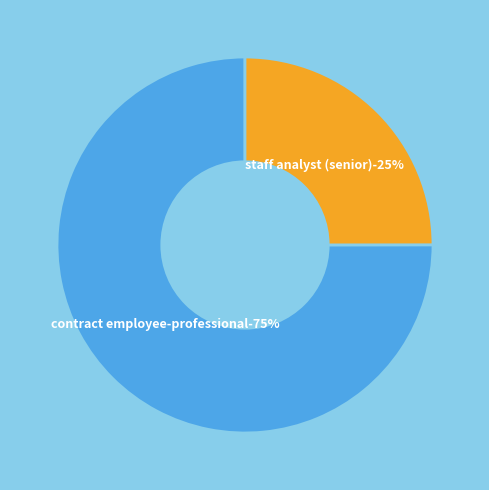

Do Contract Employee-Professional and Staff Analyst (Senior) together represent more than half of the pie?

Yes